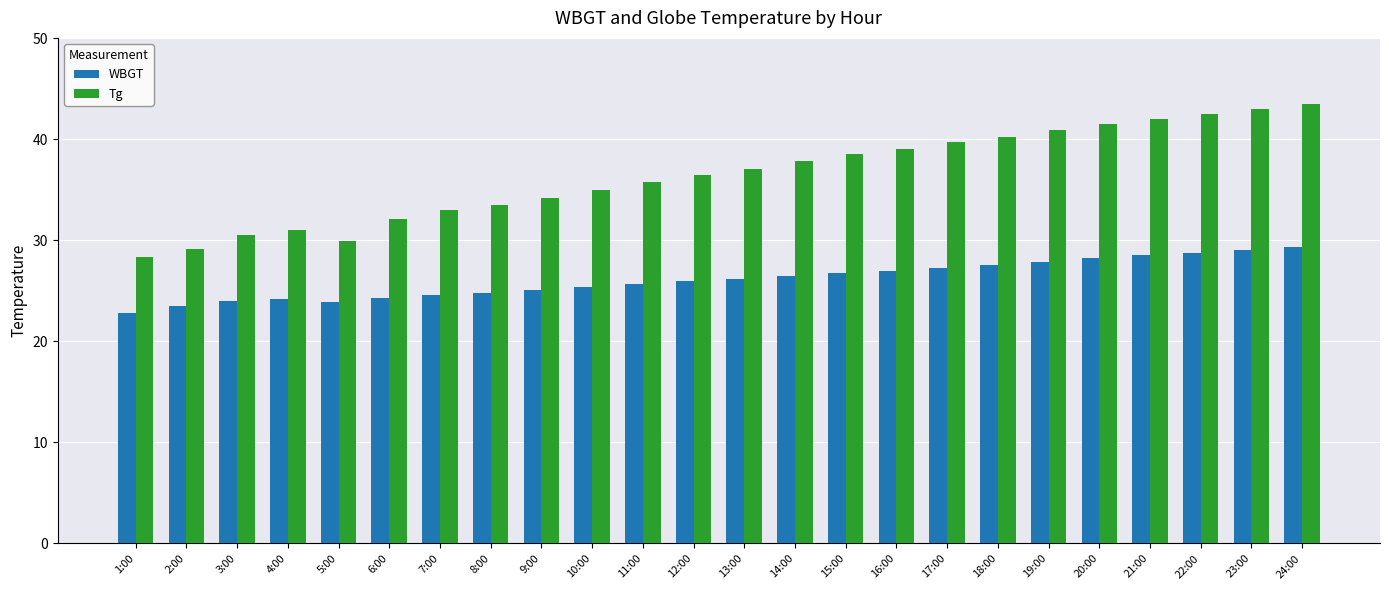

Which label corresponds to the largest value in the chart?

24:00